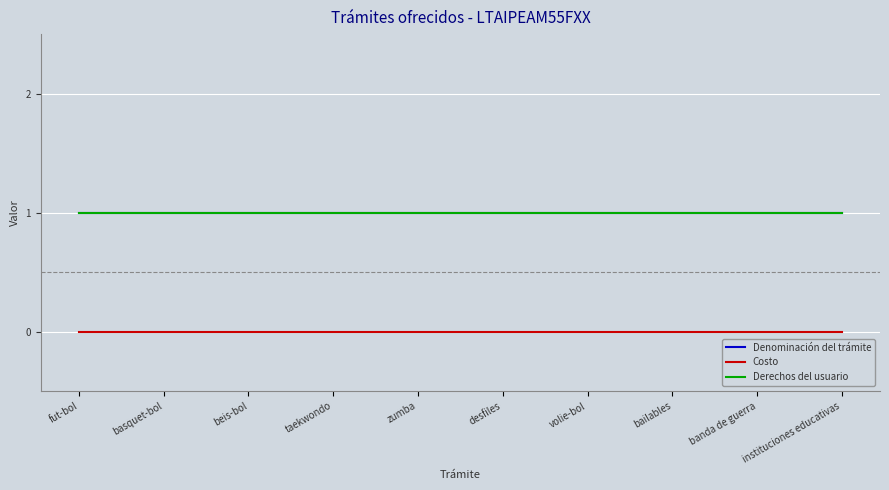

Does the chart have visible grid lines?

Yes